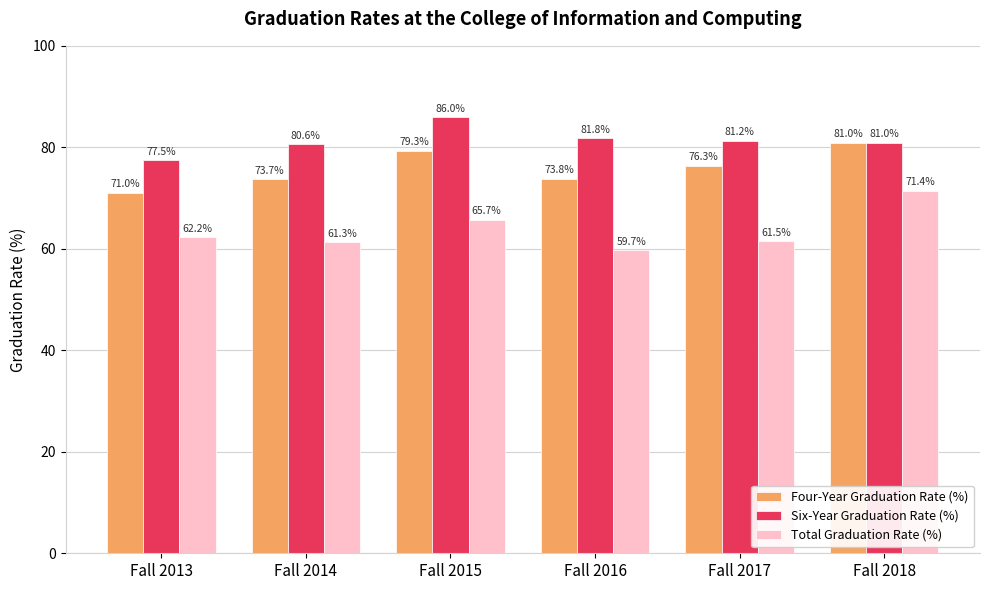

What is the spread (max minus min) of values at Fall 2013?

15.2